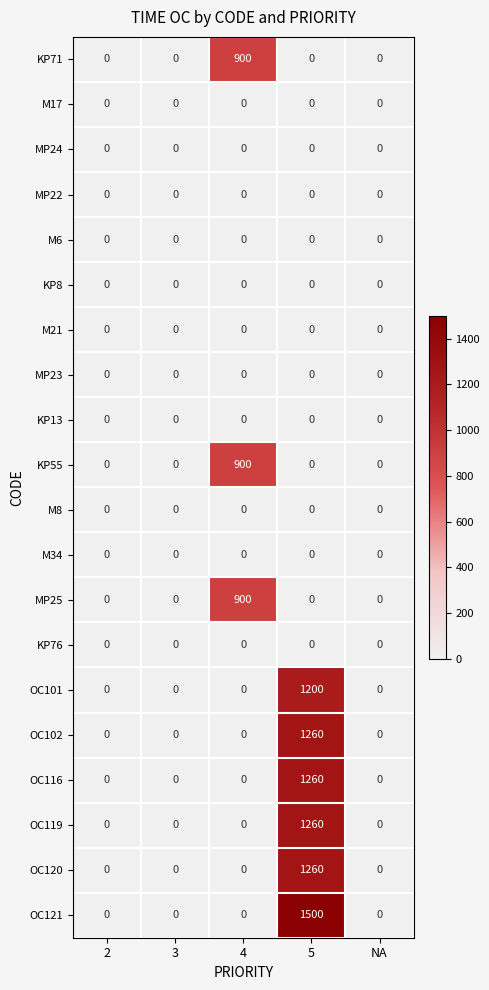

The MP24 series shows 0 at 2. True or false?

True